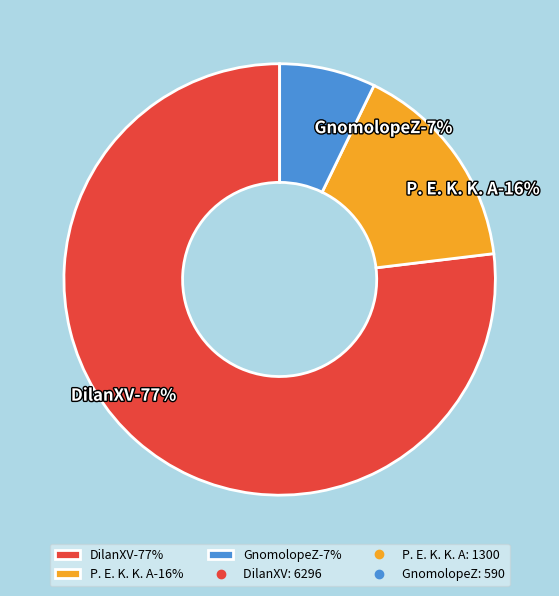

Is it true that P. E. K. K. A is 22% of the pie?

False